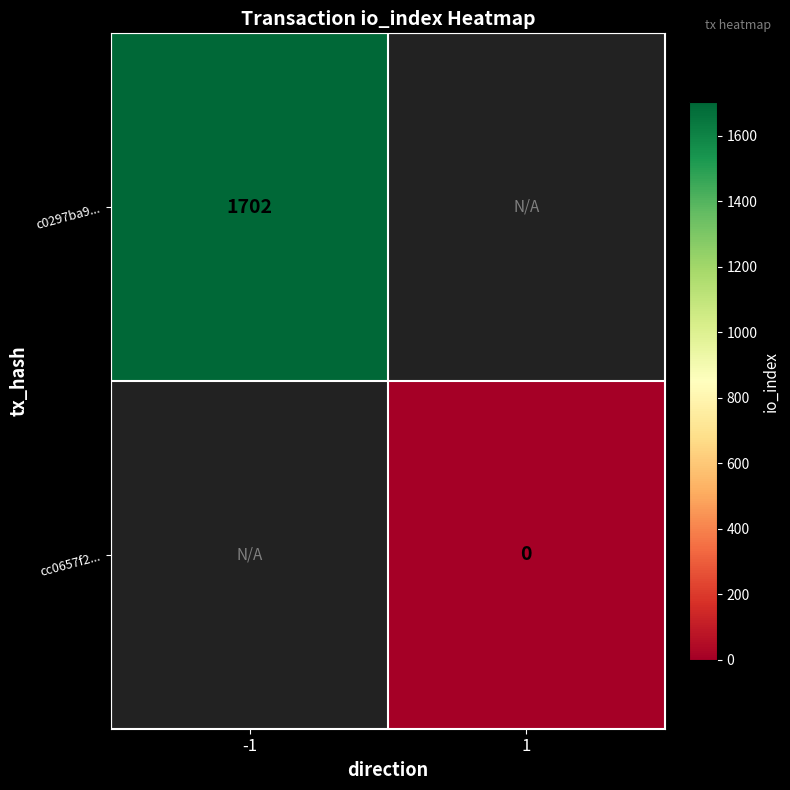

The c0297ba9... series shows 1702 at -1. True or false?

True